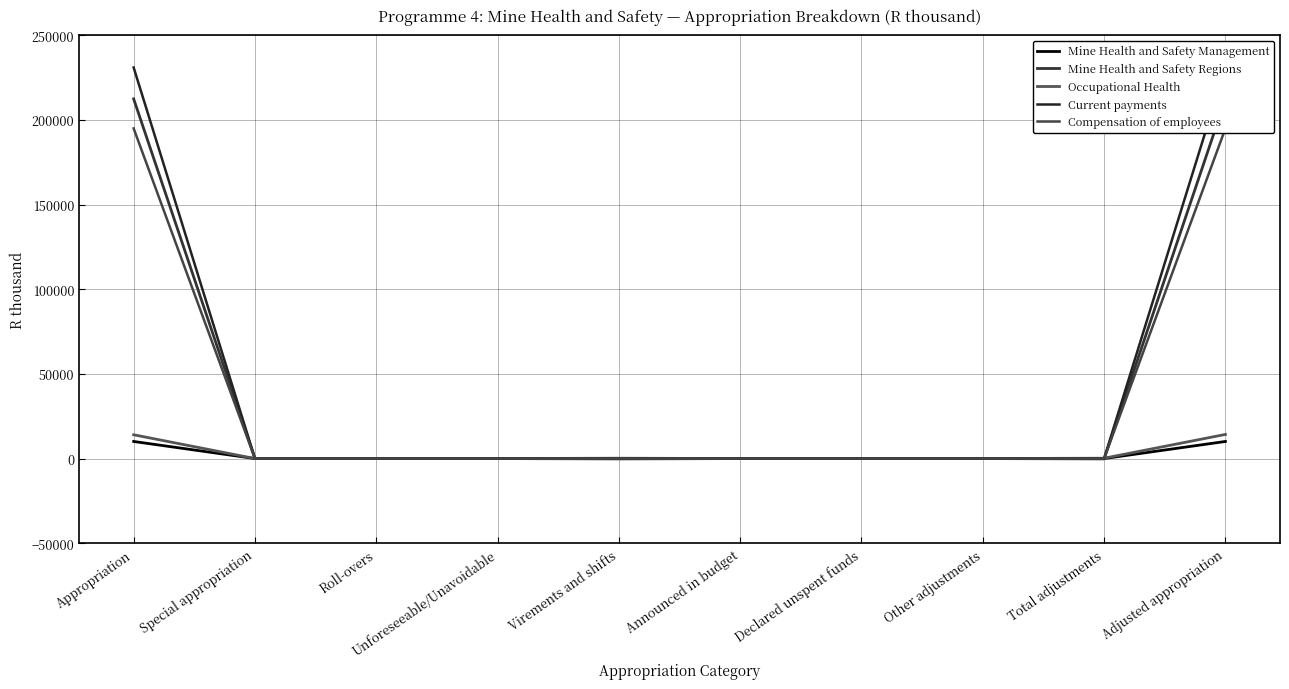

What is the greatest value displayed?

230979